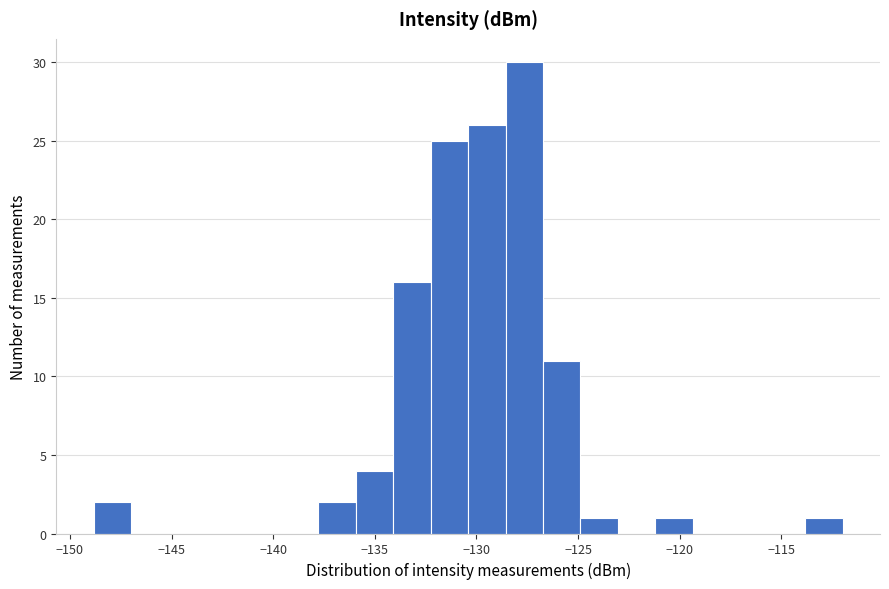

Read against the x-axis, roughly where is the centre of the tallest bar?

-127.5